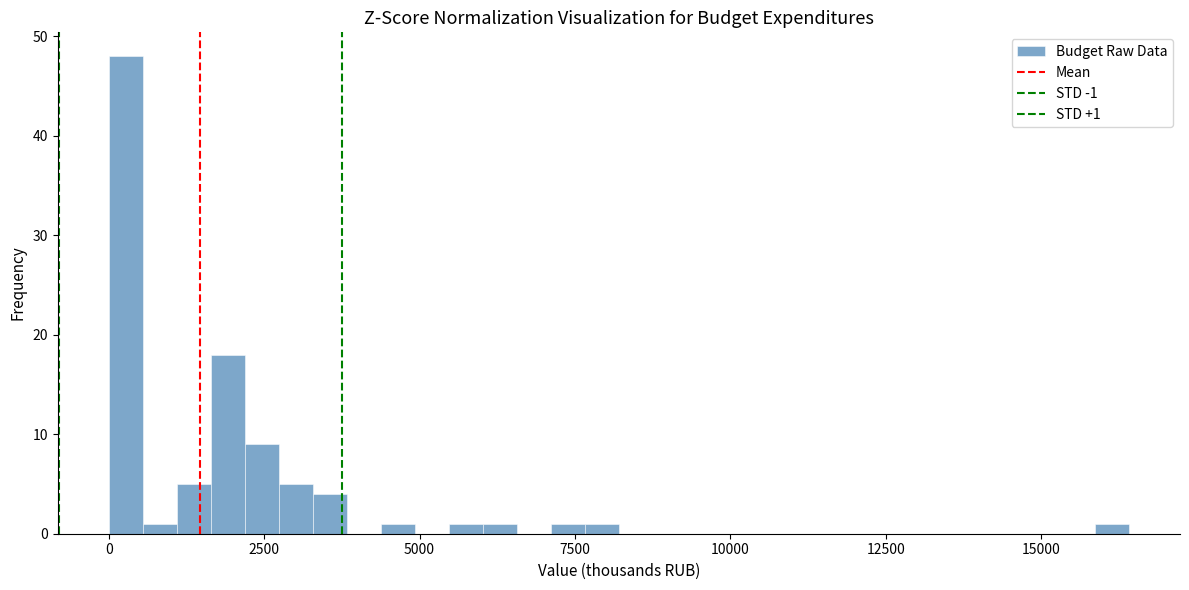

Around what value on the x-axis is the tallest bar? Give the approximate position of its centre, as read against the axis.

500